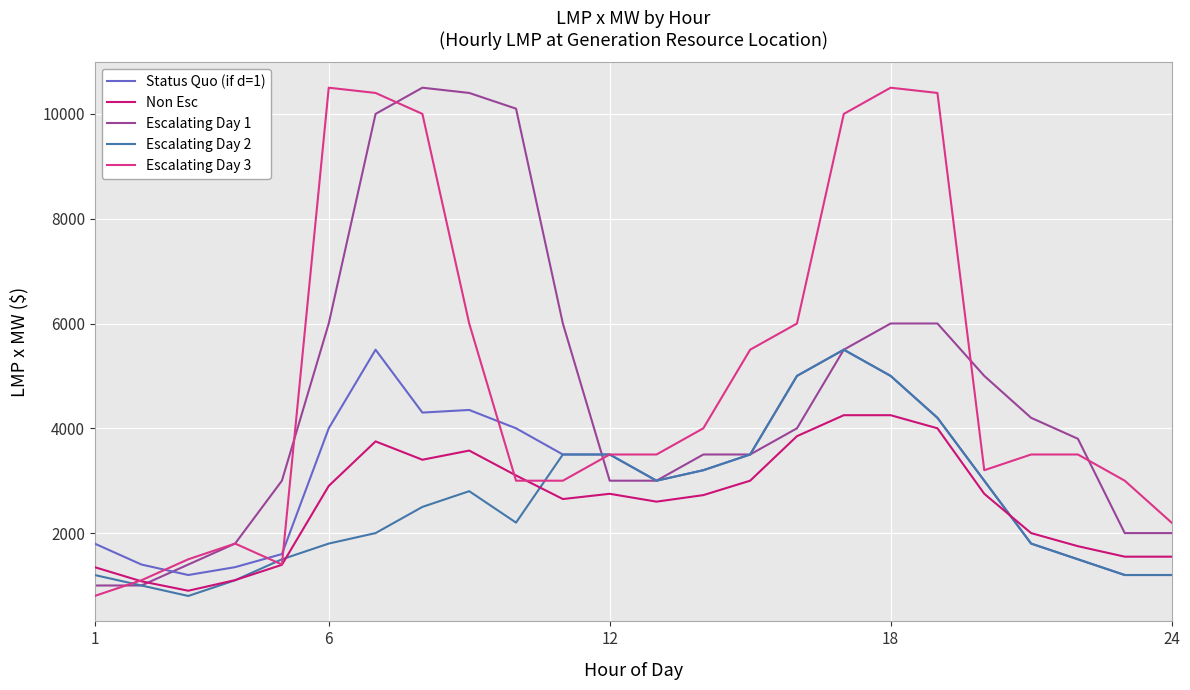

What is the maximum value shown in the chart?

10500.0